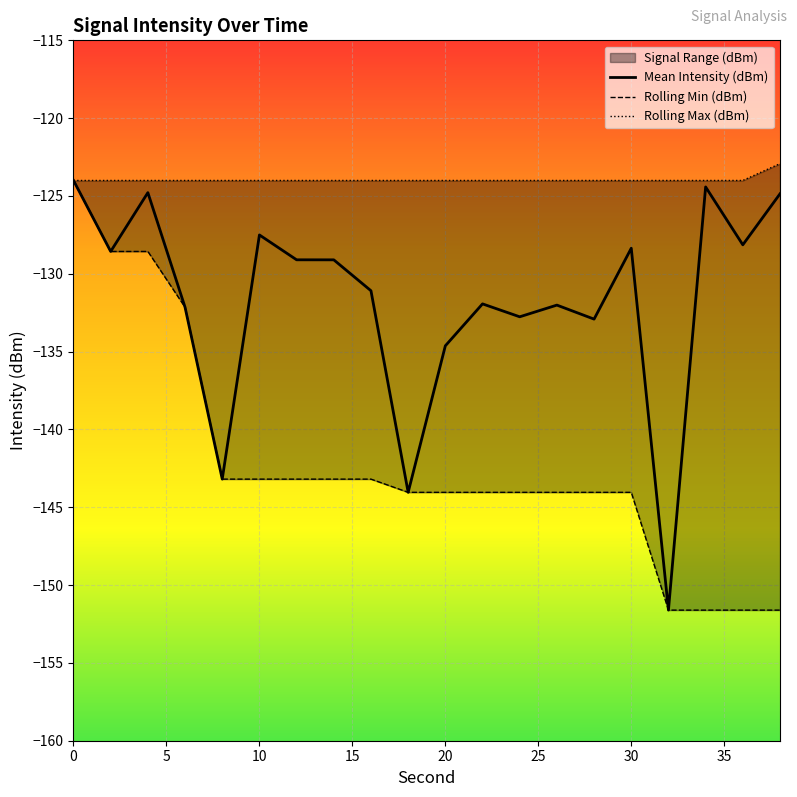

What is the minimum value for Mean Intensity (dBm)?

-151.6